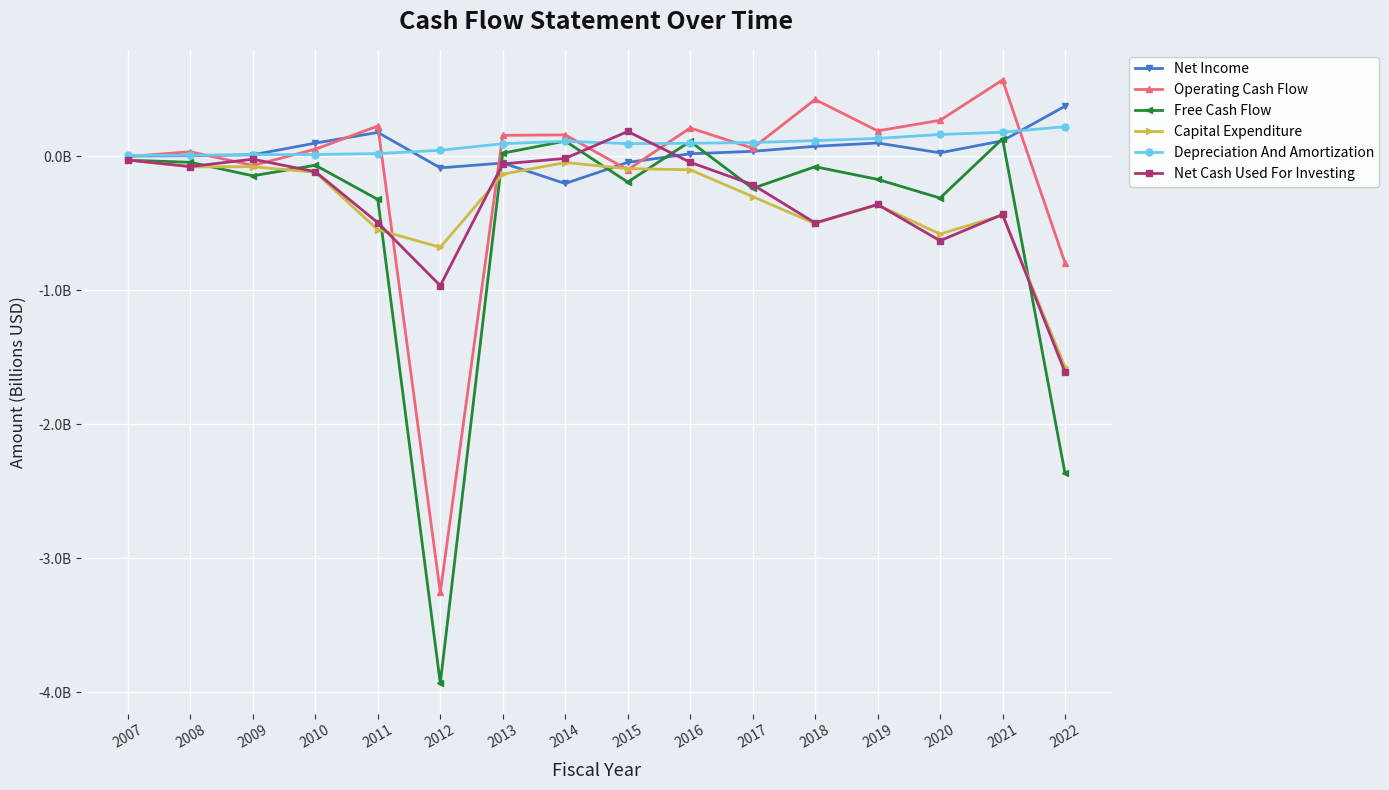

Is this an area chart (filled region under the line)?

No